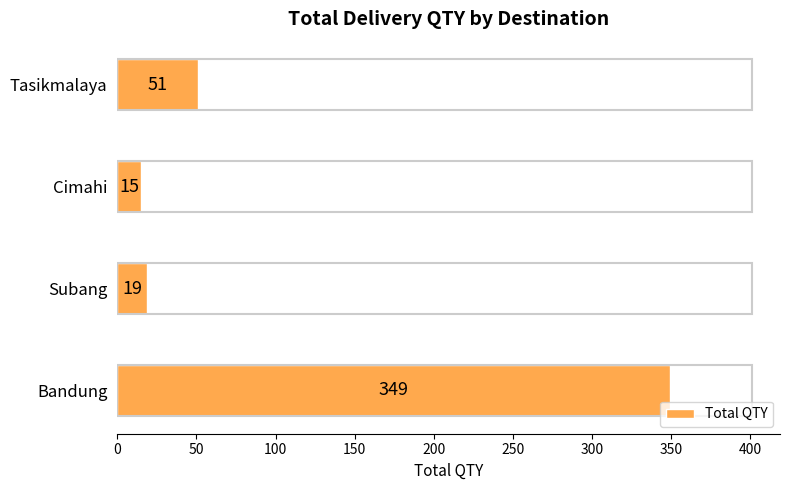

List the labels in order of value, smallest first.

Cimahi, Subang, Tasikmalaya, Bandung